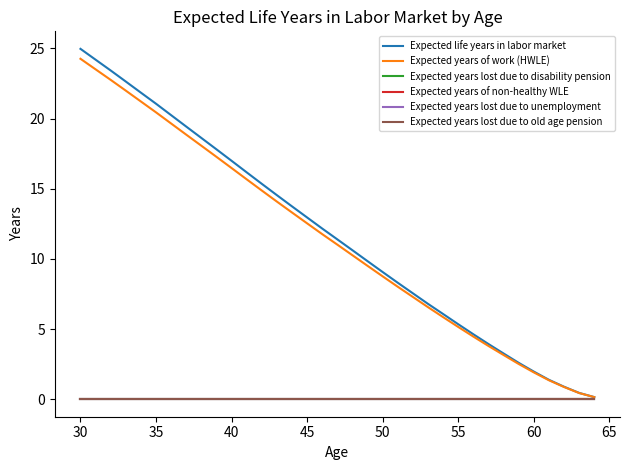

Does the chart have visible grid lines?

No